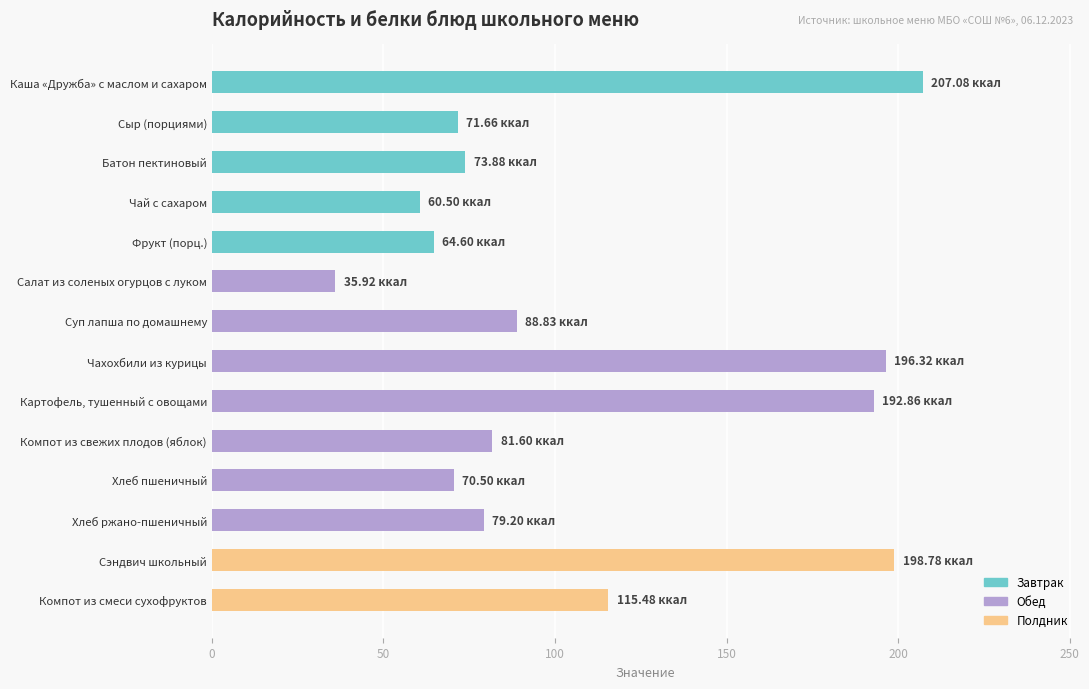

What is the label of the 1st bar from the top?

Каша «Дружба» с маслом и сахаром